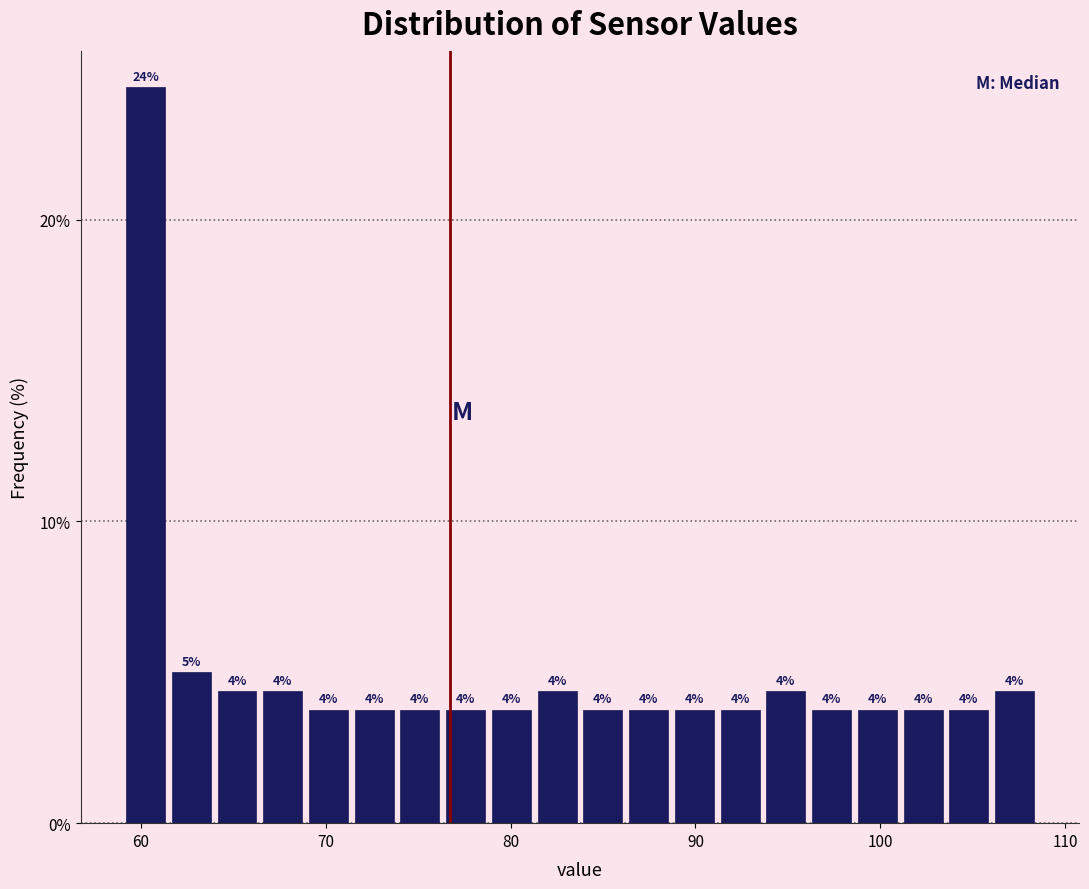

Read against the x-axis, roughly where is the centre of the tallest bar?

60